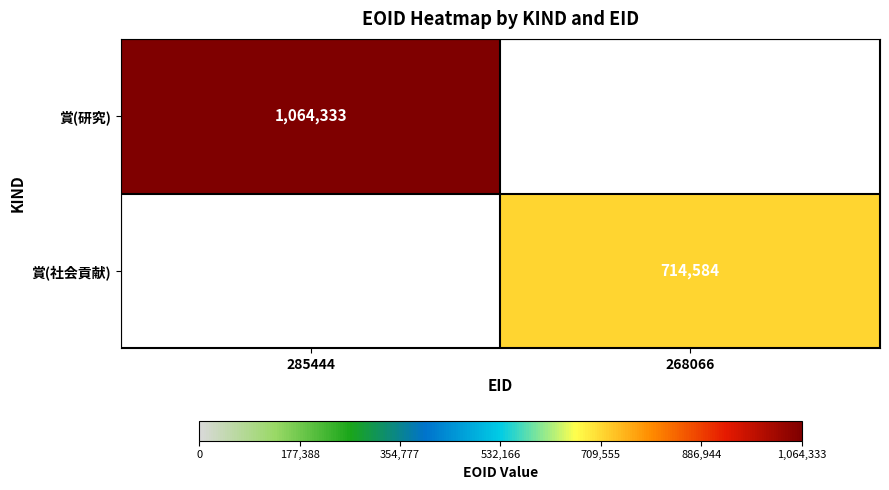

The value of 賞(社会貢献) at 268066 is 714584. True or false?

True